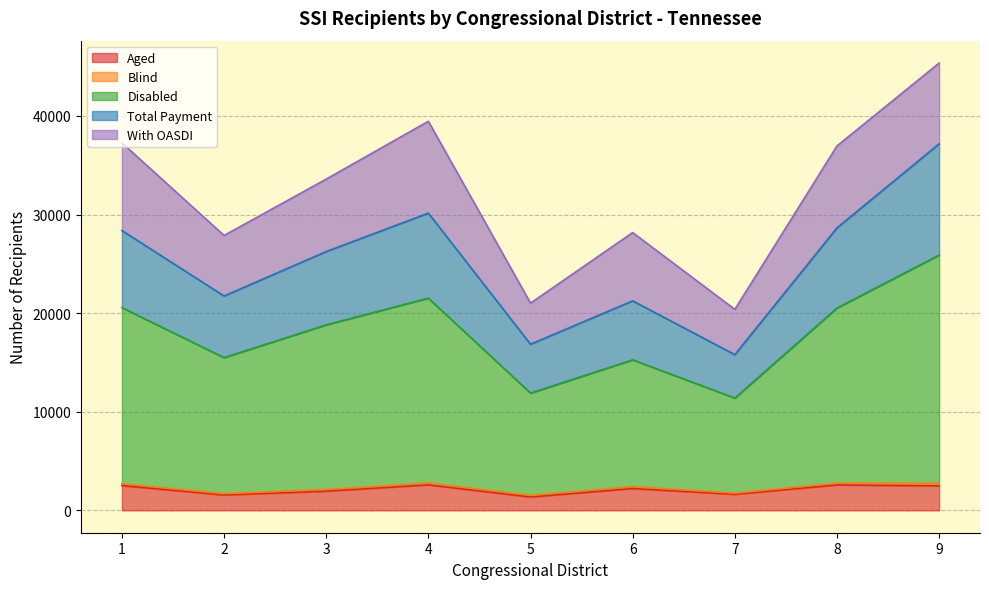

Which label corresponds to the smallest value in the chart?

5